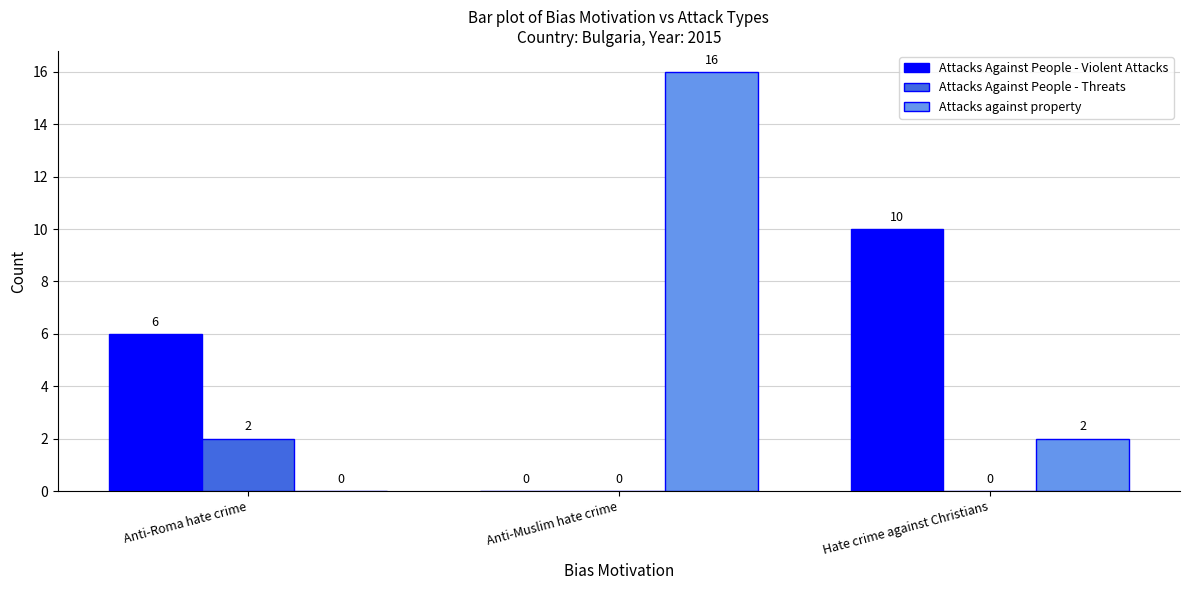

At which category is the sum across all series the highest?

Anti-Muslim hate crime